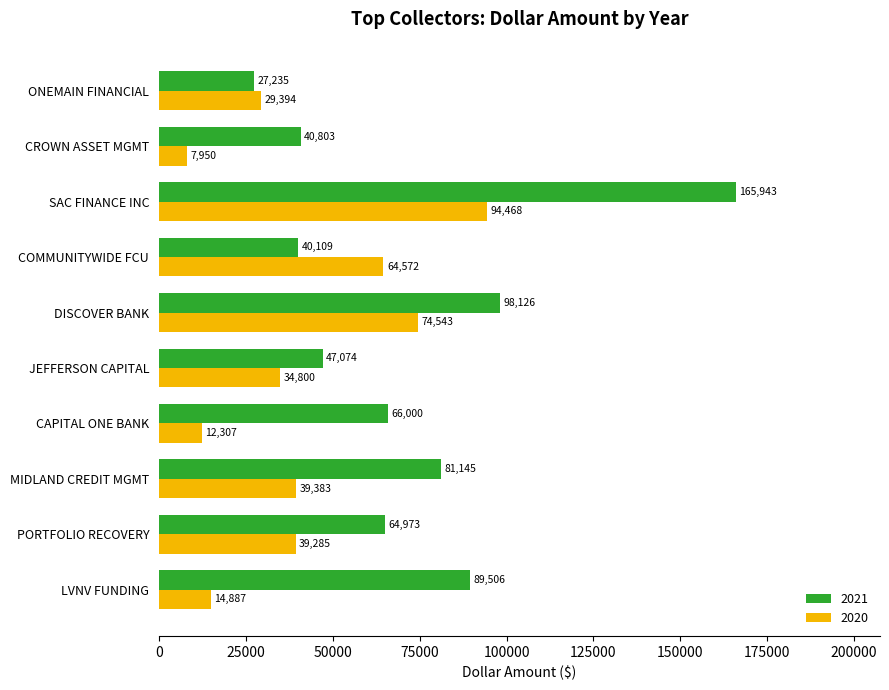

Which category has the lowest value across all series?

CROWN ASSET MGMT